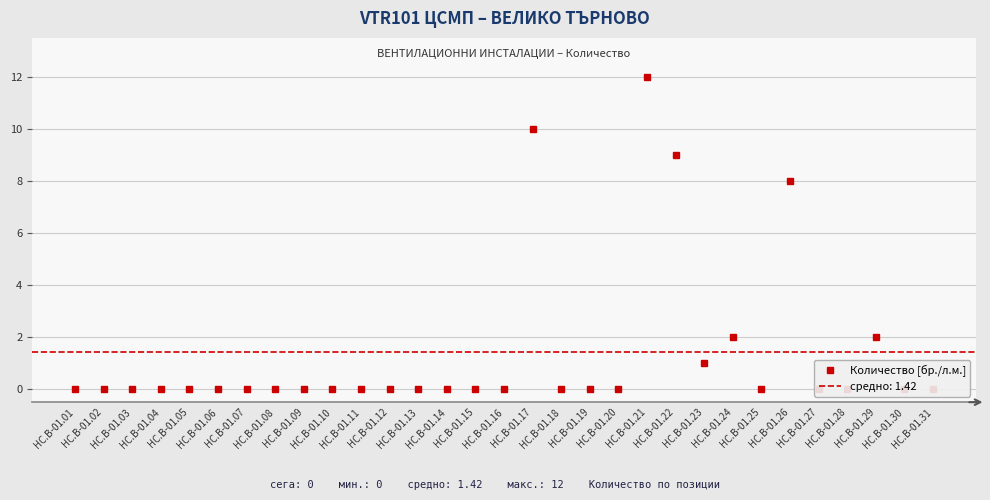

Reading right to left, transcribe all the data shown in this chart.

0	0	2	0	0	8	0	2	1	9	12	0	0	0	10	0	0	0	0	0	0	0	0	0	0	0	0	0	0	0	0